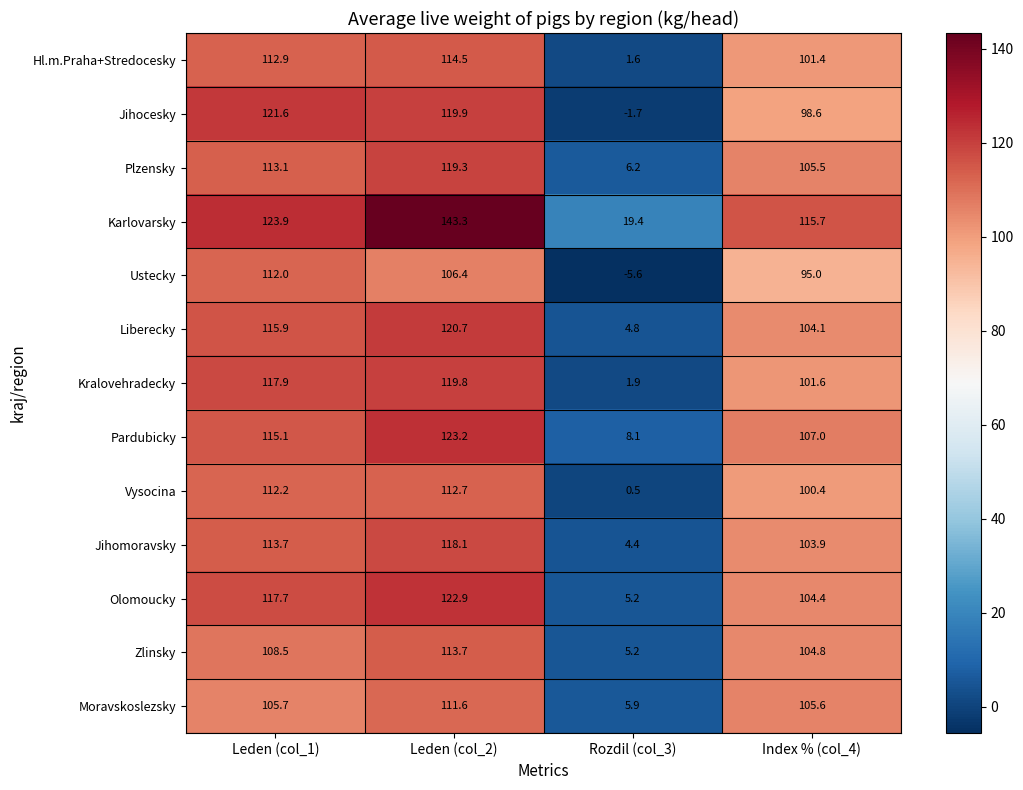

What is the smallest value displayed?

-5.6